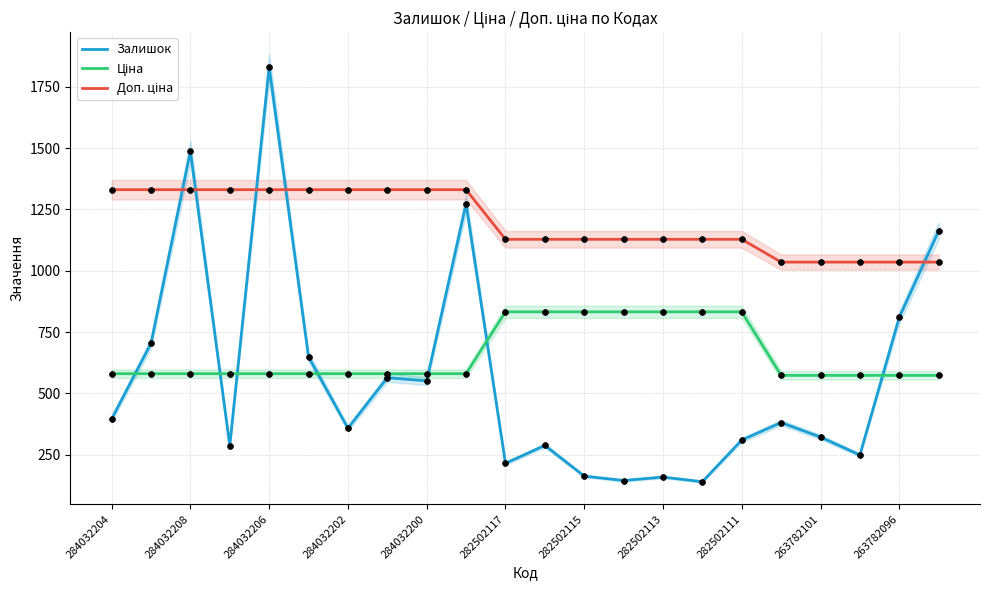

Which series has the widest spread of Y values?

Залишок